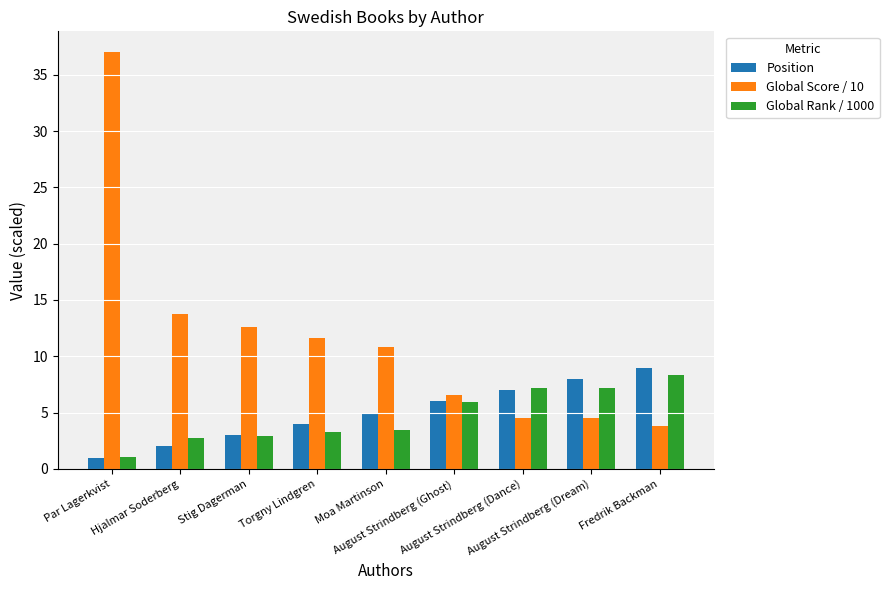

Count the number of data series in this chart.

3